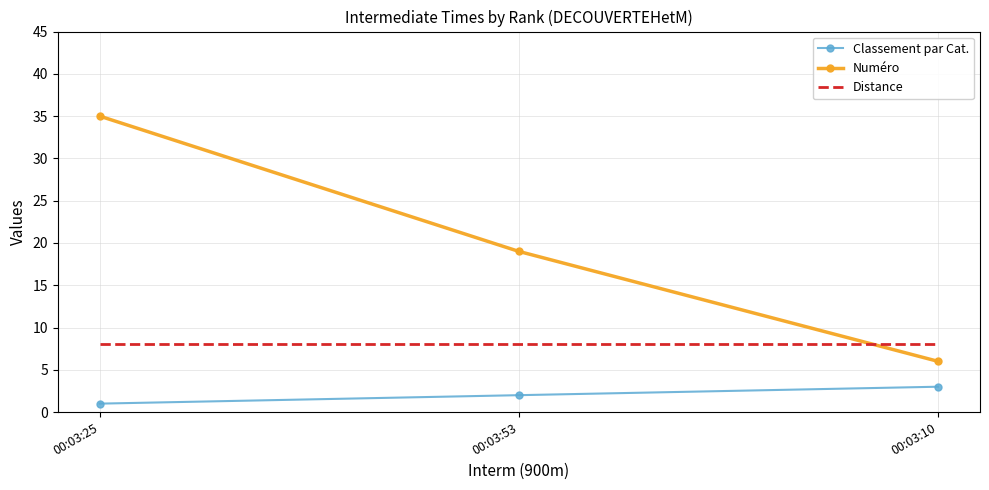

Is the value of Distance at 00:03:25 greater than the value of Classement par Cat. at 00:03:10?

Yes